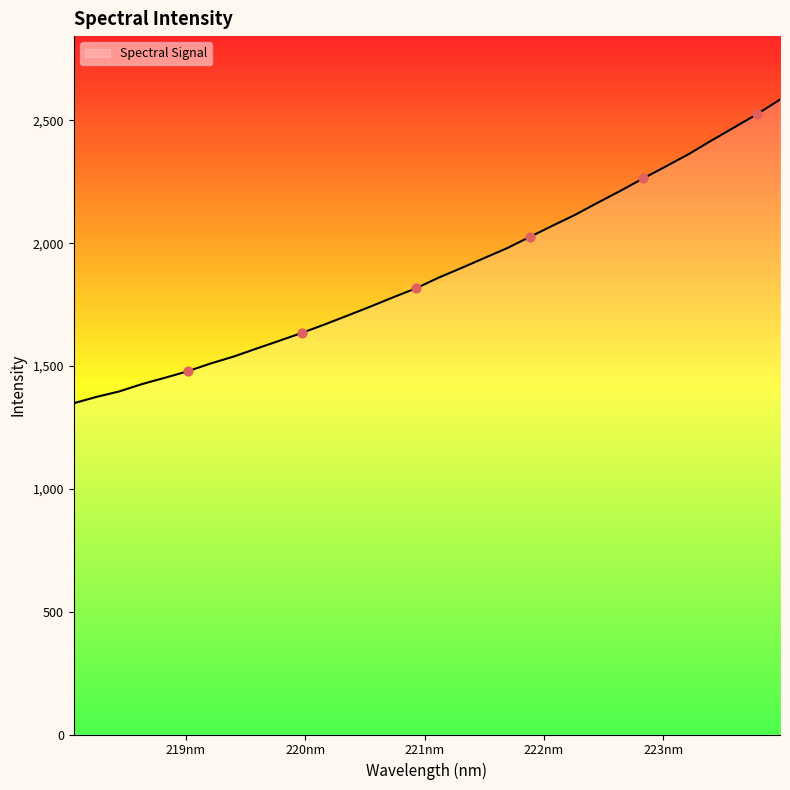

What is the greatest value displayed?

2584.3